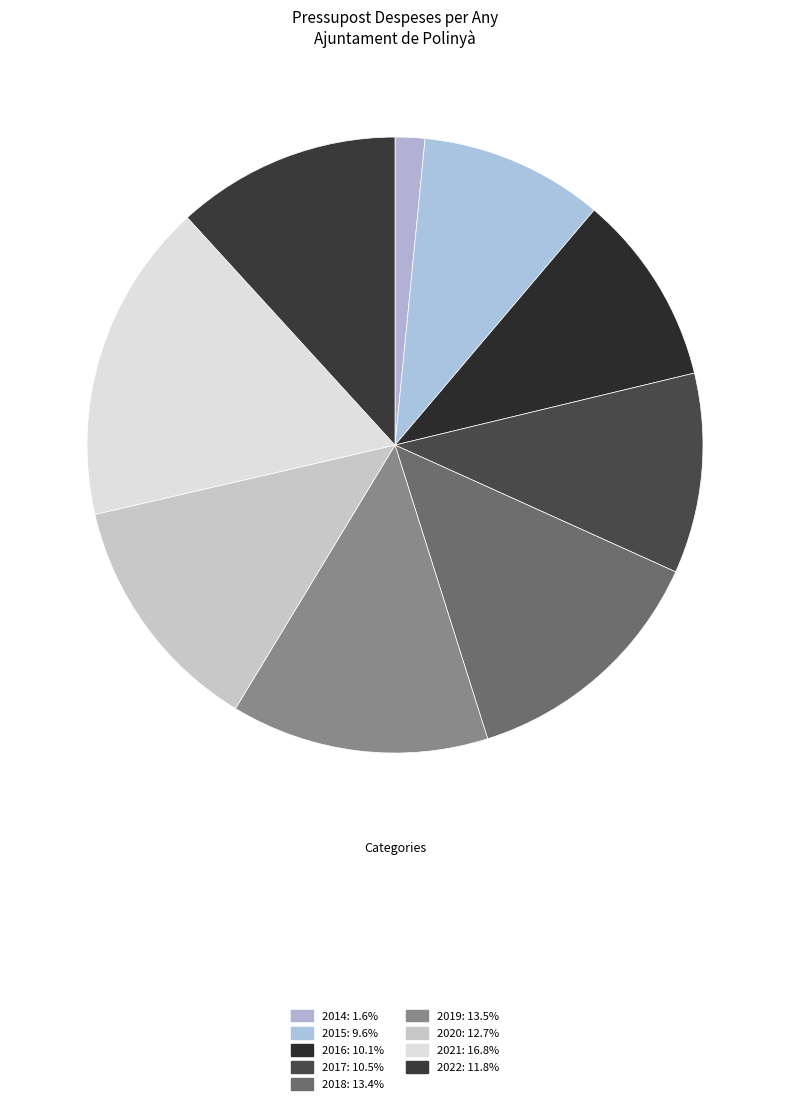

To the nearest percent, what percentage of the pie is 2020?

13%